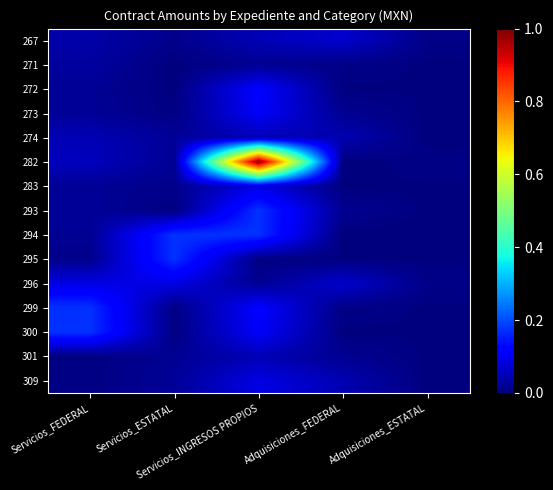

Reading left to right, extract all data points from this chart.

267: Servicios_FEDERAL=0.0	Servicios_ESTATAL=0.0	Servicios_INGRESOS PROPIOS=0.0	Adquisiciones_FEDERAL=0.1	Adquisiciones_ESTATAL=0.0
271: Servicios_FEDERAL=0.0	Servicios_ESTATAL=0.0	Servicios_INGRESOS PROPIOS=0.0	Adquisiciones_FEDERAL=0.0	Adquisiciones_ESTATAL=0.0
272: Servicios_FEDERAL=0.0	Servicios_ESTATAL=0.0	Servicios_INGRESOS PROPIOS=0.1	Adquisiciones_FEDERAL=0.0	Adquisiciones_ESTATAL=0.0
273: Servicios_FEDERAL=0.0	Servicios_ESTATAL=0.0	Servicios_INGRESOS PROPIOS=0.1	Adquisiciones_FEDERAL=0.0	Adquisiciones_ESTATAL=0.0
274: Servicios_FEDERAL=0.0	Servicios_ESTATAL=0.0	Servicios_INGRESOS PROPIOS=0.0	Adquisiciones_FEDERAL=0.0	Adquisiciones_ESTATAL=0.0
282: Servicios_FEDERAL=0.1	Servicios_ESTATAL=0.0	Servicios_INGRESOS PROPIOS=1.0	Adquisiciones_FEDERAL=0.0	Adquisiciones_ESTATAL=0.0
283: Servicios_FEDERAL=0.0	Servicios_ESTATAL=0.0	Servicios_INGRESOS PROPIOS=0.1	Adquisiciones_FEDERAL=0.0	Adquisiciones_ESTATAL=0.0
293: Servicios_FEDERAL=0.0	Servicios_ESTATAL=0.0	Servicios_INGRESOS PROPIOS=0.2	Adquisiciones_FEDERAL=0.0	Adquisiciones_ESTATAL=0.0
294: Servicios_FEDERAL=0.0	Servicios_ESTATAL=0.2	Servicios_INGRESOS PROPIOS=0.2	Adquisiciones_FEDERAL=0.0	Adquisiciones_ESTATAL=0.0
295: Servicios_FEDERAL=0.0	Servicios_ESTATAL=0.2	Servicios_INGRESOS PROPIOS=0.0	Adquisiciones_FEDERAL=0.0	Adquisiciones_ESTATAL=0.0
296: Servicios_FEDERAL=0.1	Servicios_ESTATAL=0.1	Servicios_INGRESOS PROPIOS=0.0	Adquisiciones_FEDERAL=0.1	Adquisiciones_ESTATAL=0.0
299: Servicios_FEDERAL=0.2	Servicios_ESTATAL=0.0	Servicios_INGRESOS PROPIOS=0.1	Adquisiciones_FEDERAL=0.0	Adquisiciones_ESTATAL=0.0
300: Servicios_FEDERAL=0.2	Servicios_ESTATAL=0.0	Servicios_INGRESOS PROPIOS=0.1	Adquisiciones_FEDERAL=0.0	Adquisiciones_ESTATAL=0.0
301: Servicios_FEDERAL=0.0	Servicios_ESTATAL=0.0	Servicios_INGRESOS PROPIOS=0.0	Adquisiciones_FEDERAL=0.0	Adquisiciones_ESTATAL=0.0
309: Servicios_FEDERAL=0.0	Servicios_ESTATAL=0.0	Servicios_INGRESOS PROPIOS=0.1	Adquisiciones_FEDERAL=0.0	Adquisiciones_ESTATAL=0.0